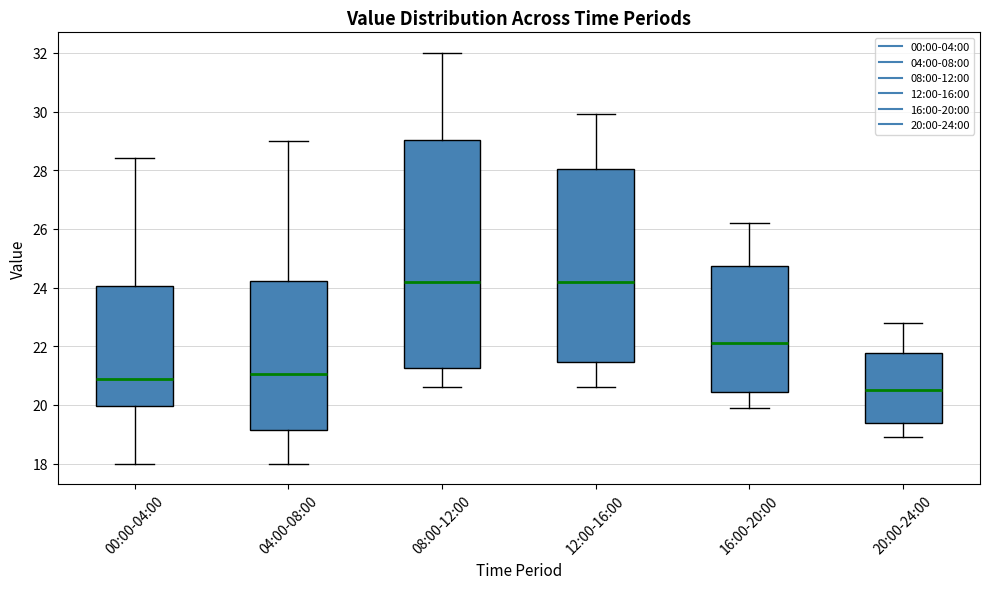

Reading left to right, read every box against the y-axis: the position of its median line, the range the box covers, and the ends of its whiskers. The values are not printed on the chart, so give them approximately, as read against the axis.

00:00-04:00: median 21.0, box 20.0 to 24.0, whiskers 18.0 to 28.4
04:00-08:00: median 21.0, box 19.2 to 24.2, whiskers 18.0 to 29.0
08:00-12:00: median 24.2, box 21.2 to 29.0, whiskers 20.6 to 32.0
12:00-16:00: median 24.2, box 21.4 to 28.0, whiskers 20.6 to 30.0
16:00-20:00: median 22.2, box 20.4 to 24.8, whiskers 20.0 to 26.2
20:00-24:00: median 20.6, box 19.4 to 21.8, whiskers 19.0 to 22.8